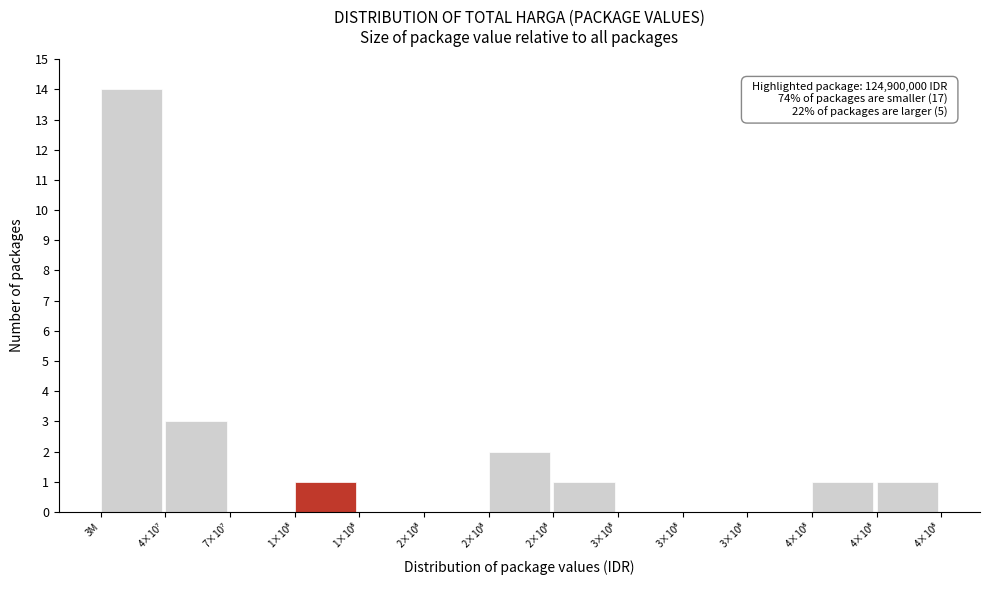

Are the bars horizontal?

No